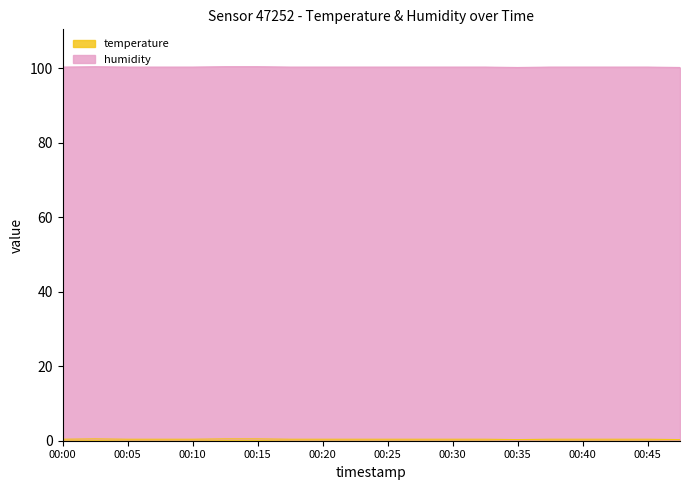

How many interior local valleys (lower than both neighbors) does the data have?

1